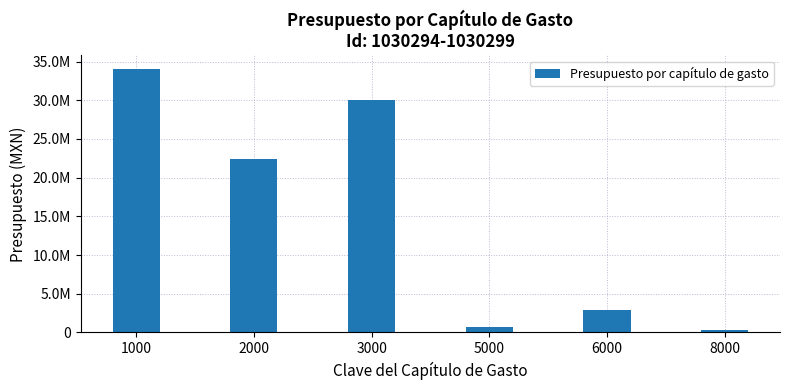

Are the bars horizontal?

No